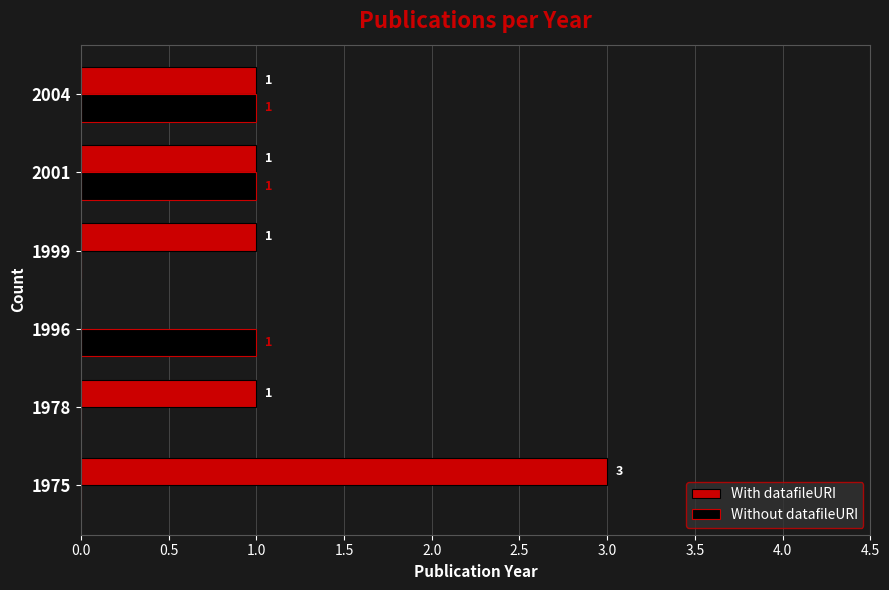

At which category does the chart reach its peak across all series?

1975